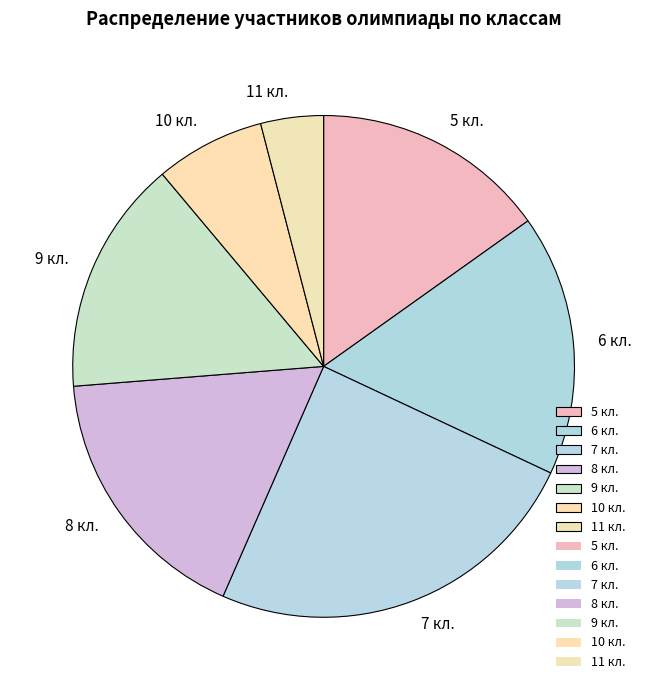

What is the ratio of the value at 8 кл. to the value at 10 кл.?

2.4